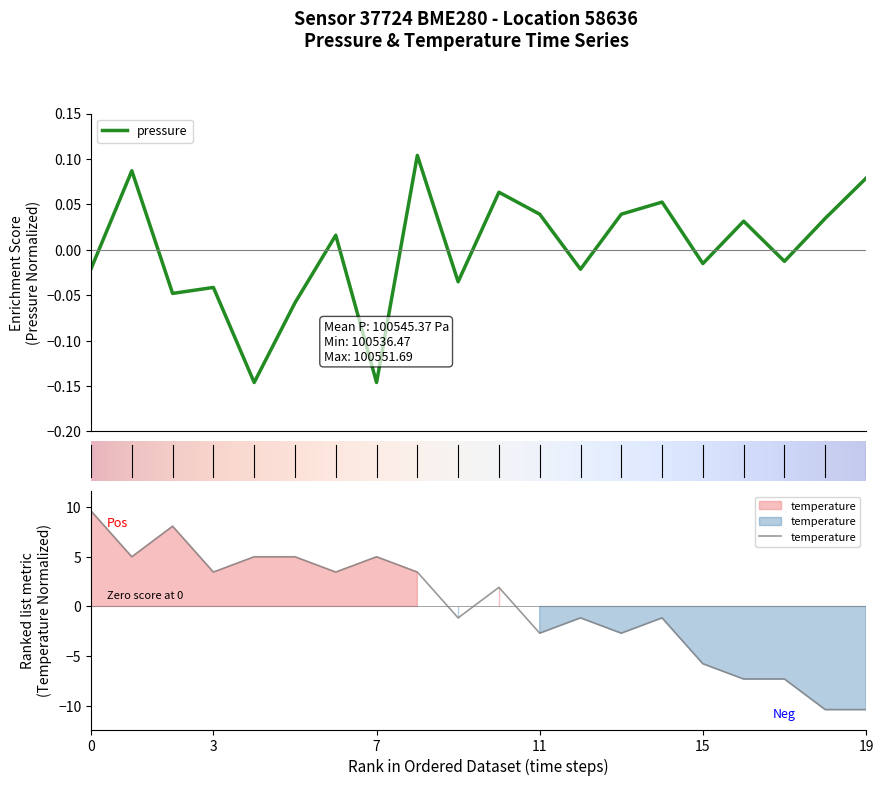

What is the value of the temperature point at the 4th from the left?

3.5